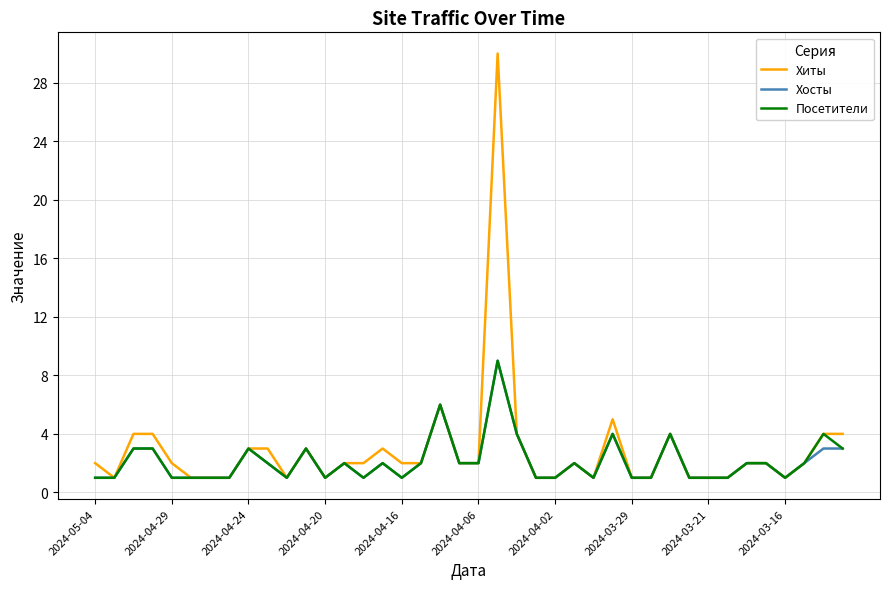

How many distinct data groups are displayed?

3